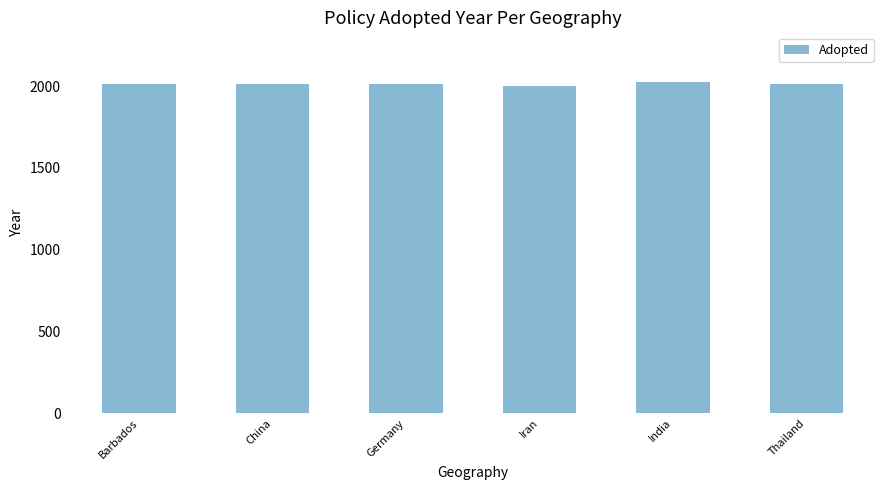

What is the minimum value shown in the chart?

1999